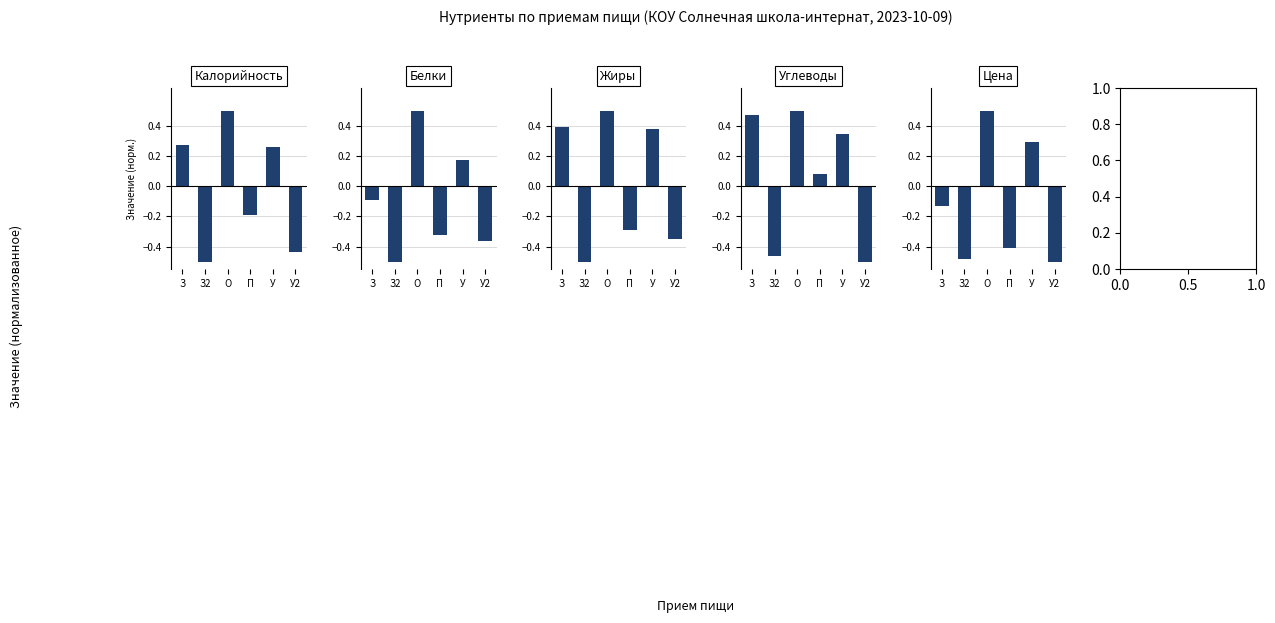

Reading left to right, extract all data points from this chart.

Калорийность: 0.3	-0.5	0.5	-0.2	0.3	-0.4
Белки: -0.1	-0.5	0.5	-0.3	0.2	-0.4
Жиры: 0.4	-0.5	0.5	-0.3	0.4	-0.3
Углеводы: 0.5	-0.5	0.5	0.1	0.3	-0.5
Цена: -0.1	-0.5	0.5	-0.4	0.3	-0.5